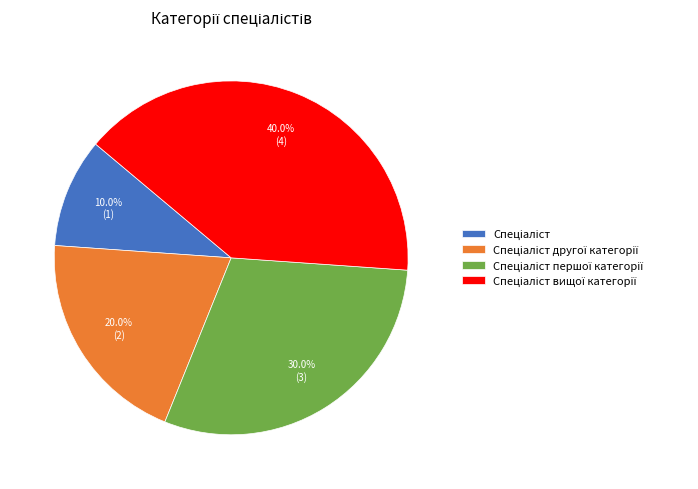

Is there any slice that represents more than half of the pie?

No